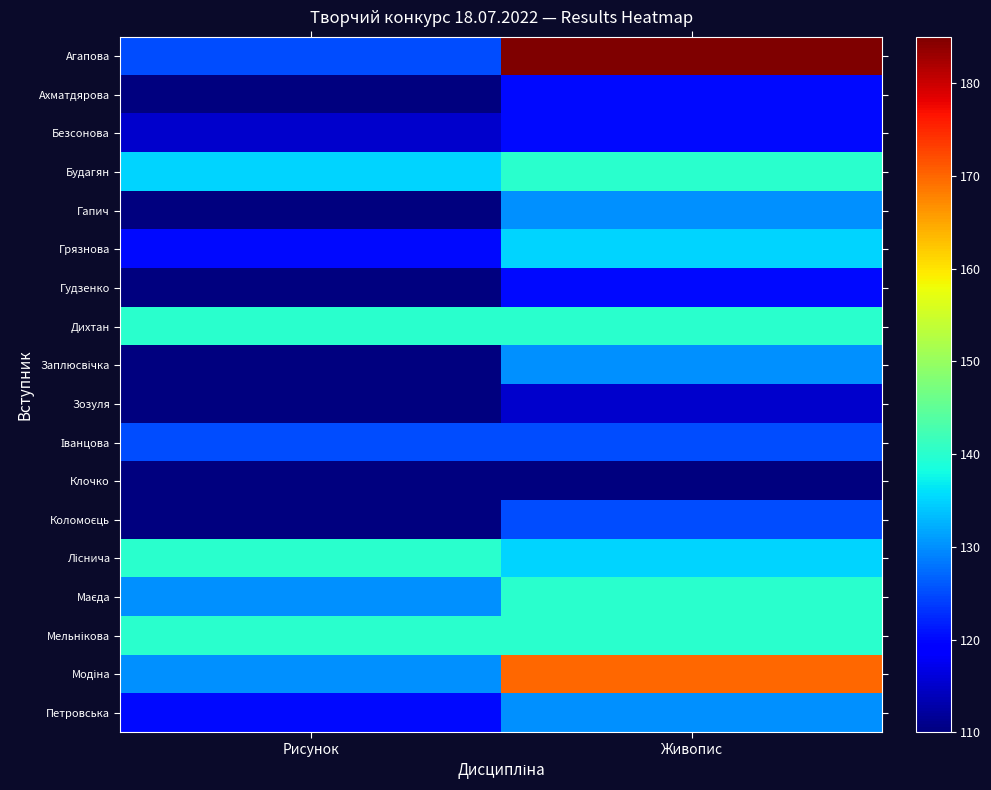

List the series in order of their peak value, lowest first.

Клочко, Зозуля, Ахматдярова, Безсонова, Гудзенко, Іванцова, Коломоєць, Гапич, Заплюсвічка, Петровська, Грязнова, Будагян, Дихтан, Ліснича, Маєда, Мельнікова, Модіна, Агапова